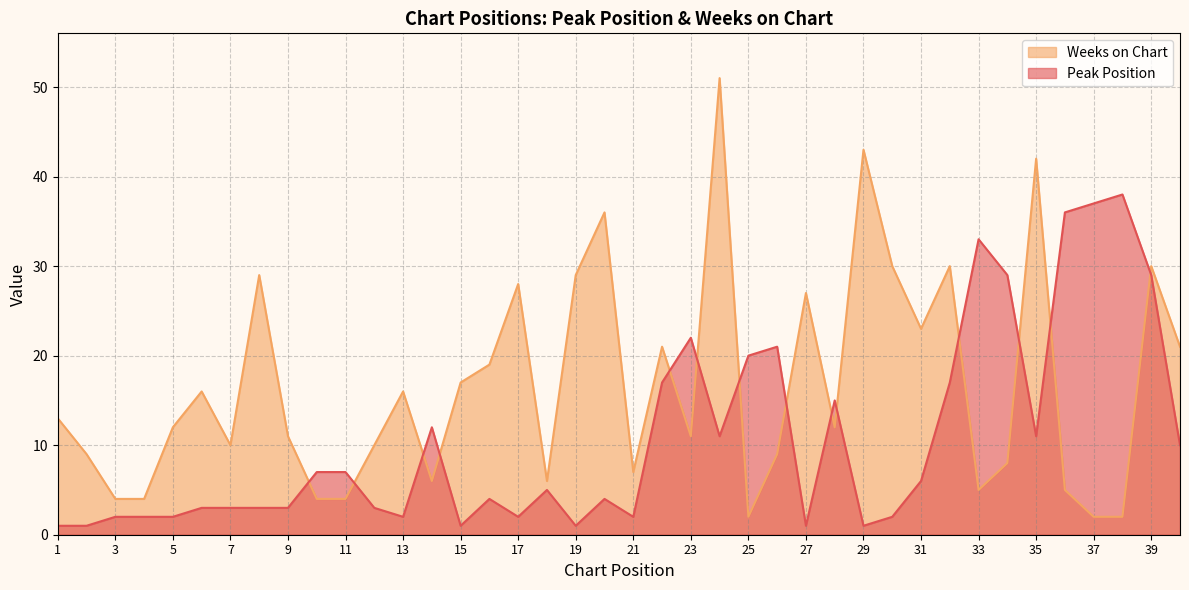

Which series changed the most between 5 and 36?

Peak Position